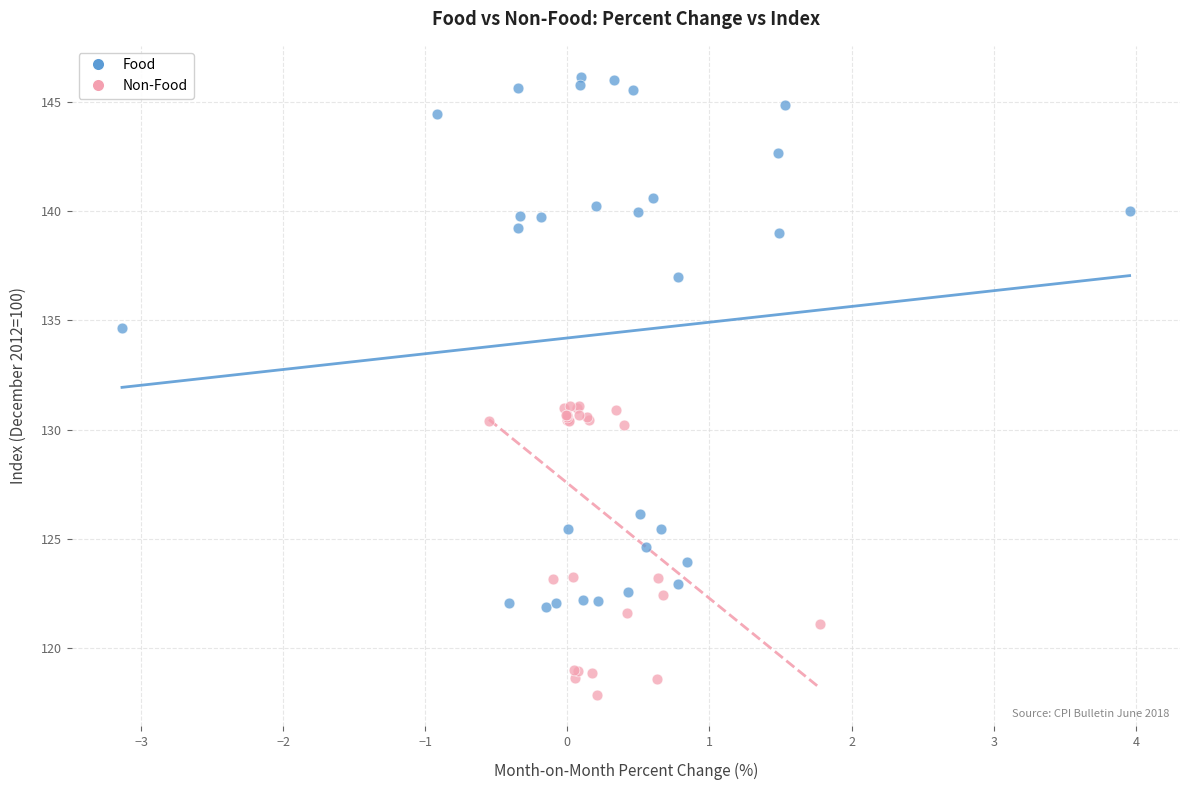

Which series reaches the maximum Y coordinate?

Food